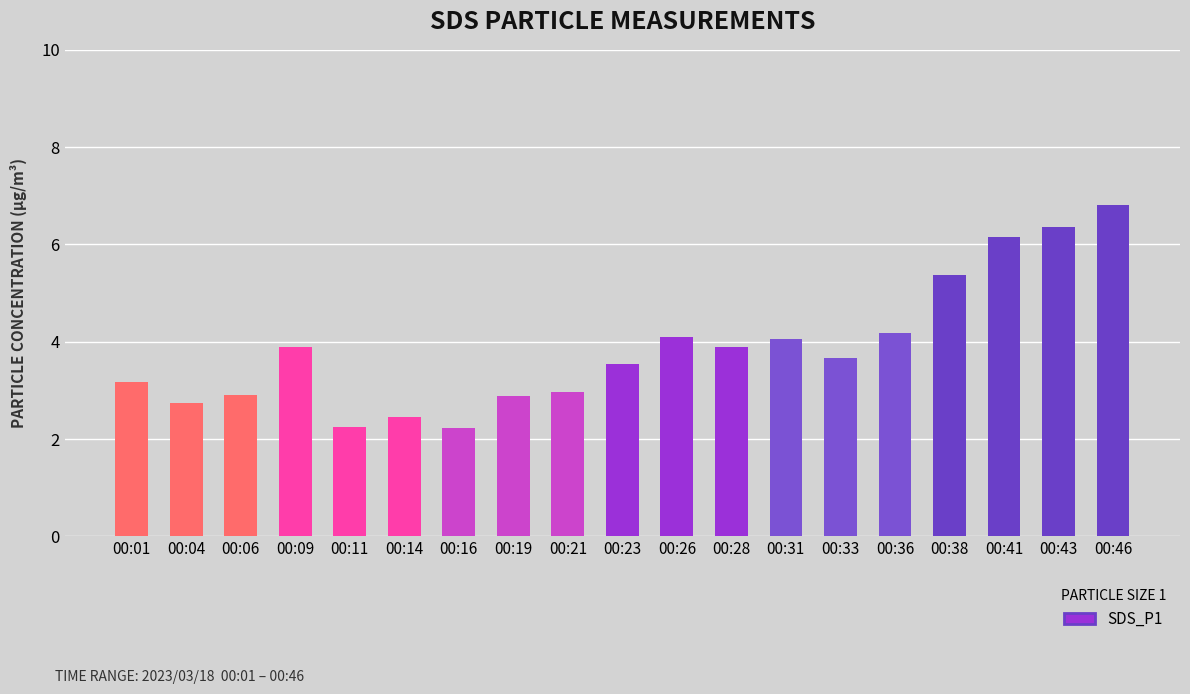

True or false: the data shows 6.8 at 00:46.

True